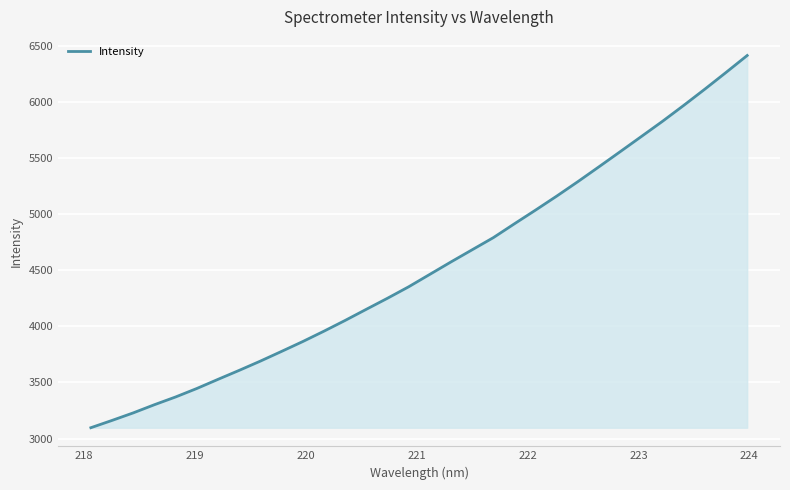

What is the minimum value shown in the chart?

3096.3